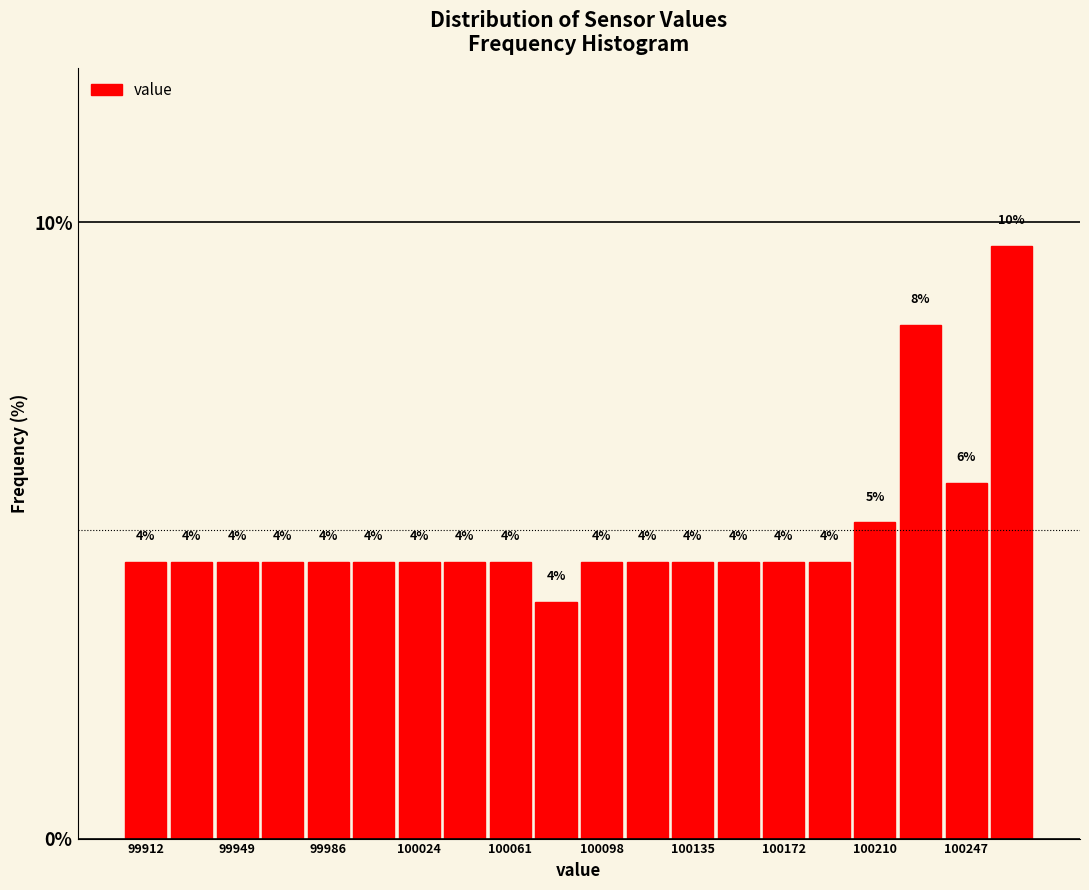

Read against the x-axis, roughly where is the centre of the tallest bar?

100265